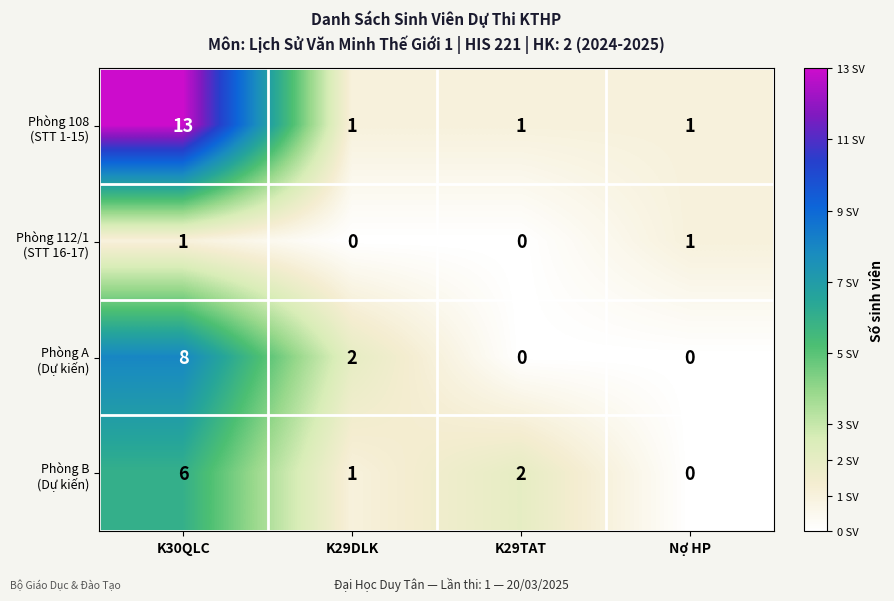

At which category is the sum across all series the highest?

K30QLC